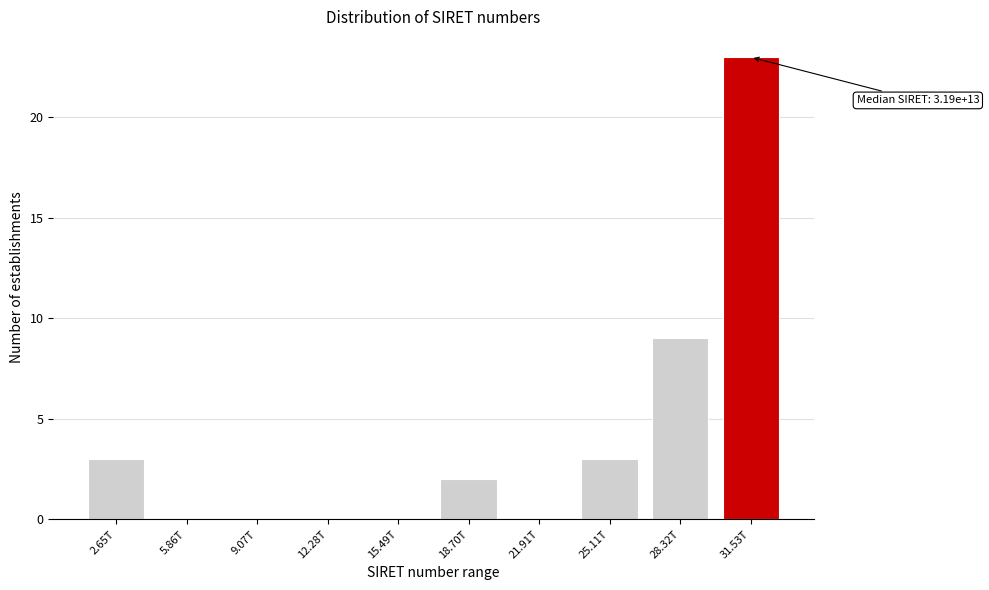

Reading left to right, transcribe all the data shown in this chart.

2.65T=3	5.86T=0	9.07T=0	12.28T=0	15.49T=0	18.70T=2	21.91T=0	25.11T=3	28.32T=9	31.53T=23